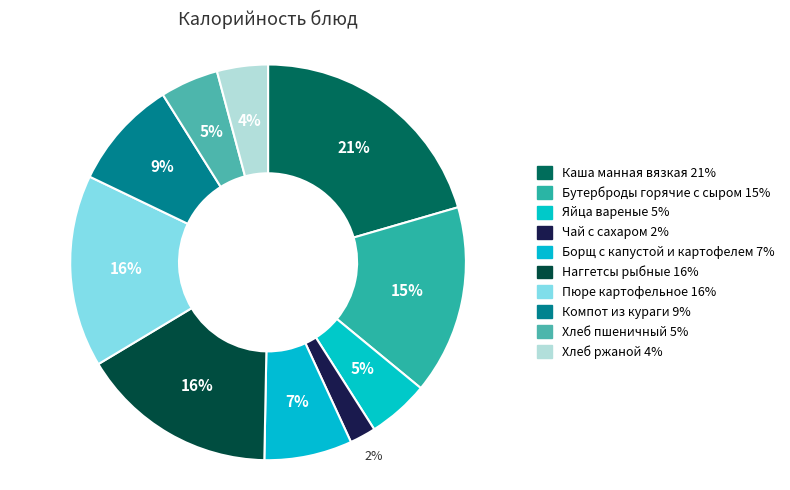

The Пюре картофельное slice represents 16% of the pie. True or false?

True